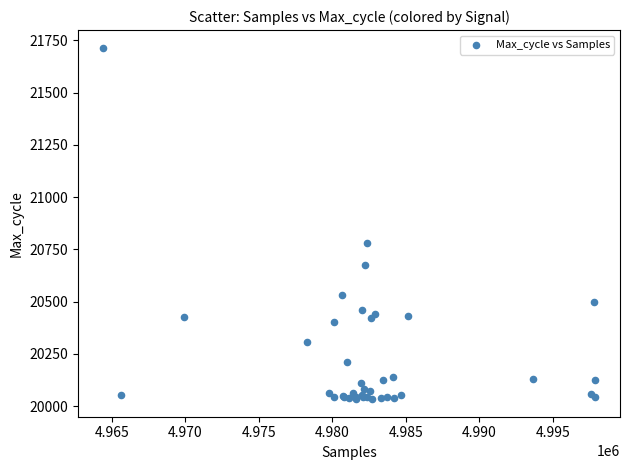

What Y value in the scatter plot is closest to 20874?

20779